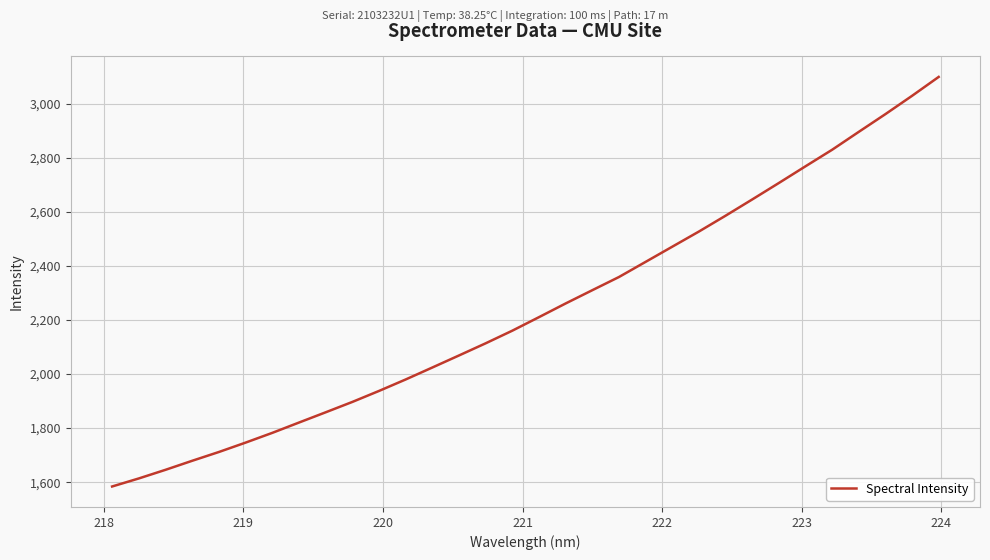

What is the maximum value shown in the chart?

3098.6